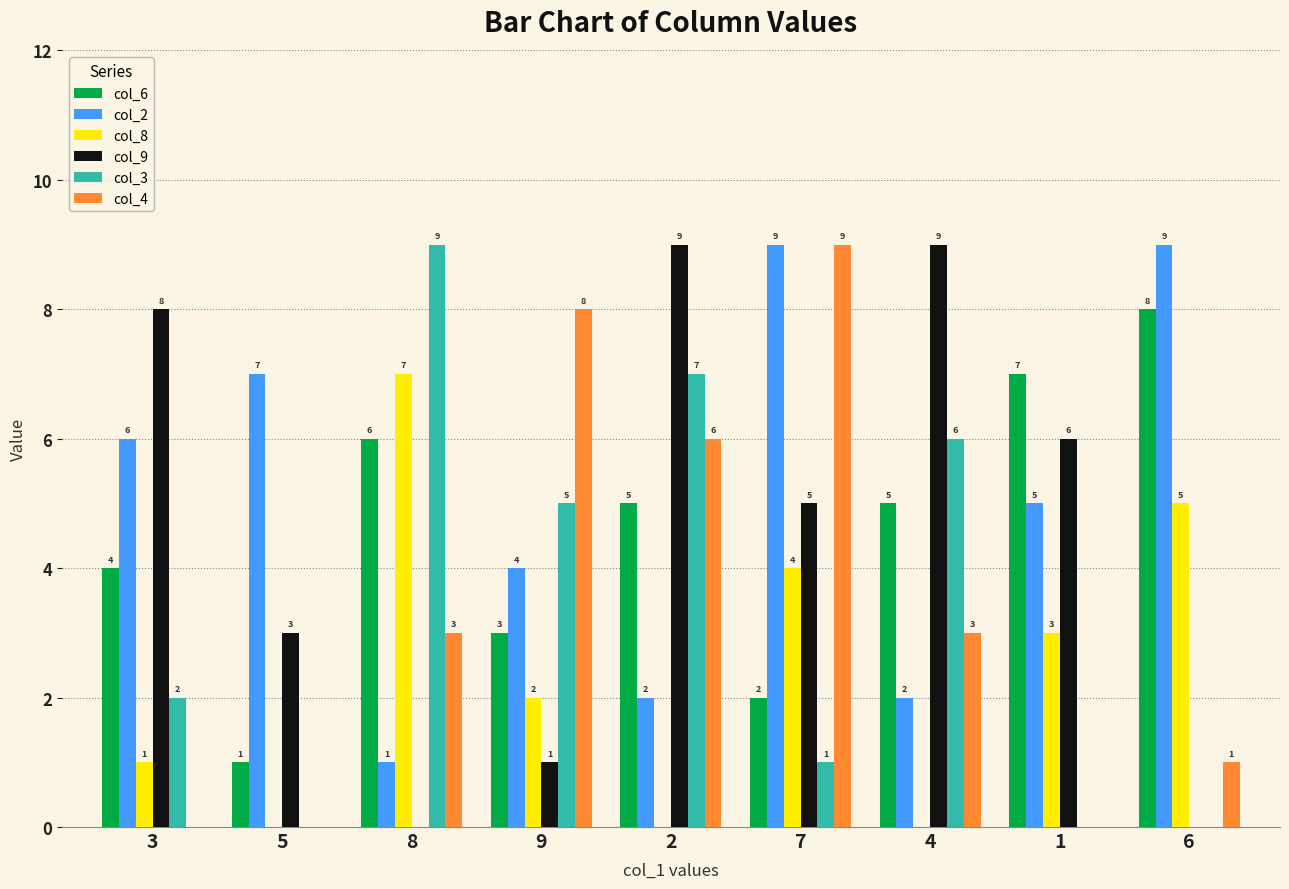

The value of col_6 at 7 is 3. True or false?

False